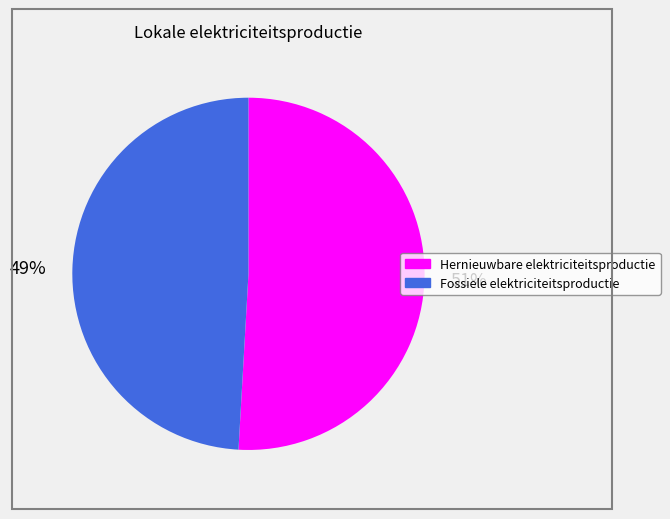

How many segments does this pie chart have?

2